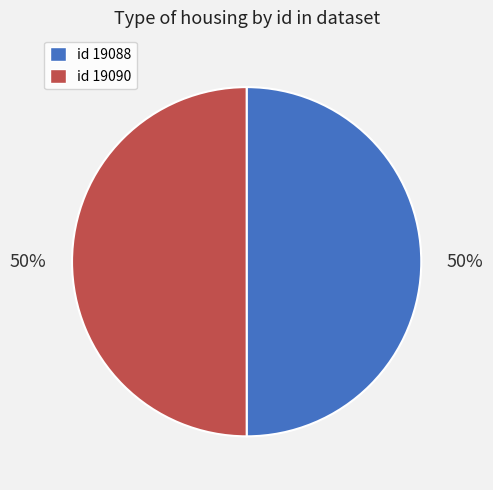

To the nearest percent, what is the average slice percentage?

50%